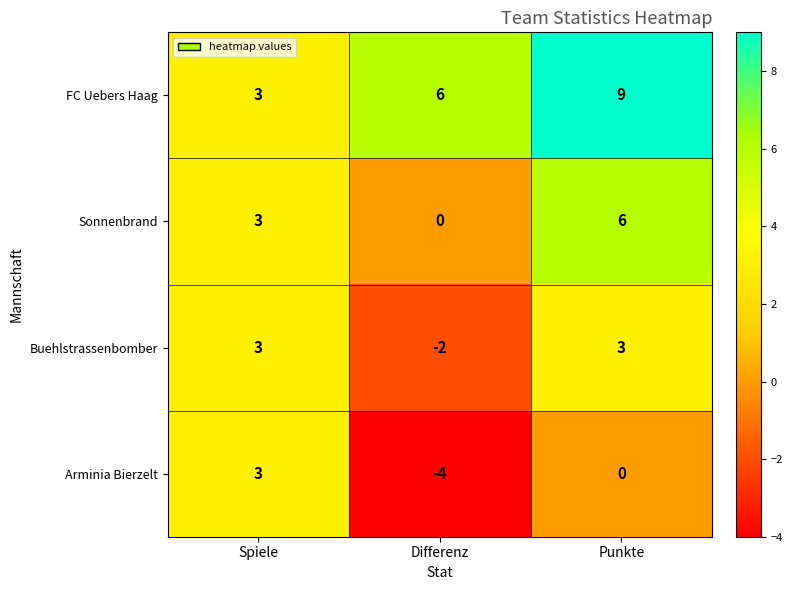

Which series changed the most between Spiele and Punkte?

FC Uebers Haag